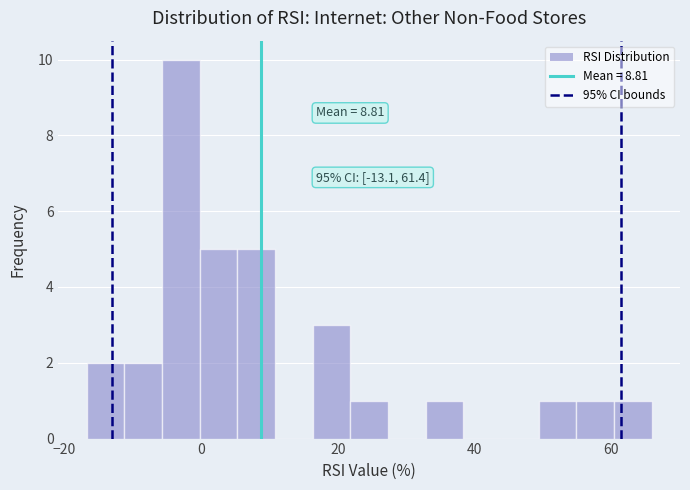

Read against the x-axis, roughly where is the centre of the tallest bar?

-2